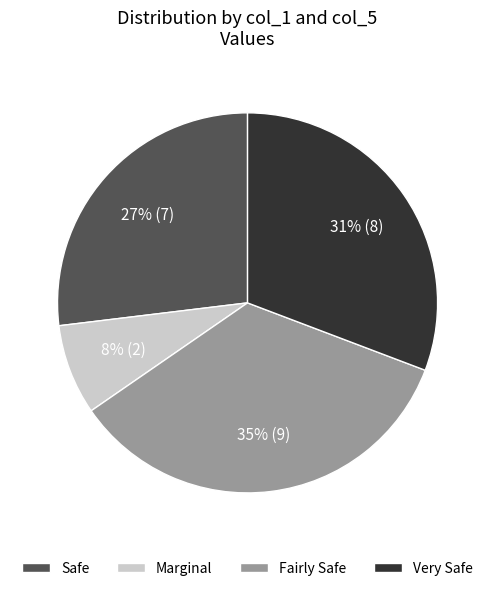

Does any single category account for the majority?

No